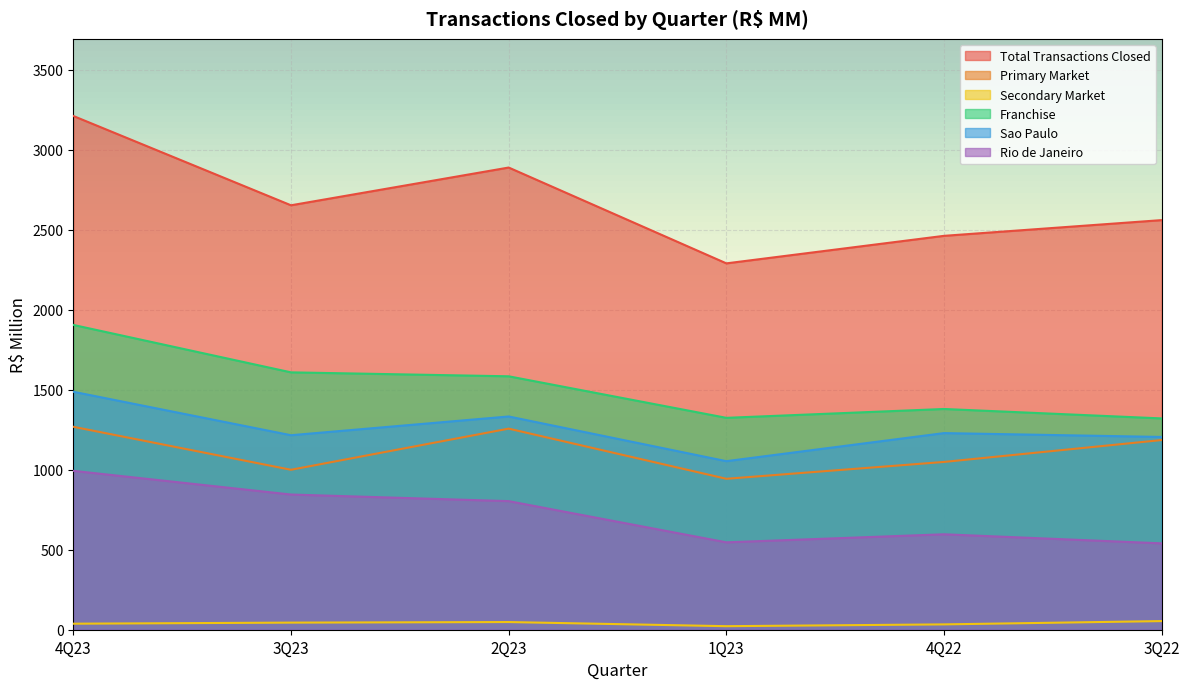

True or false: Primary Market and Sao Paulo cross at least once.

False